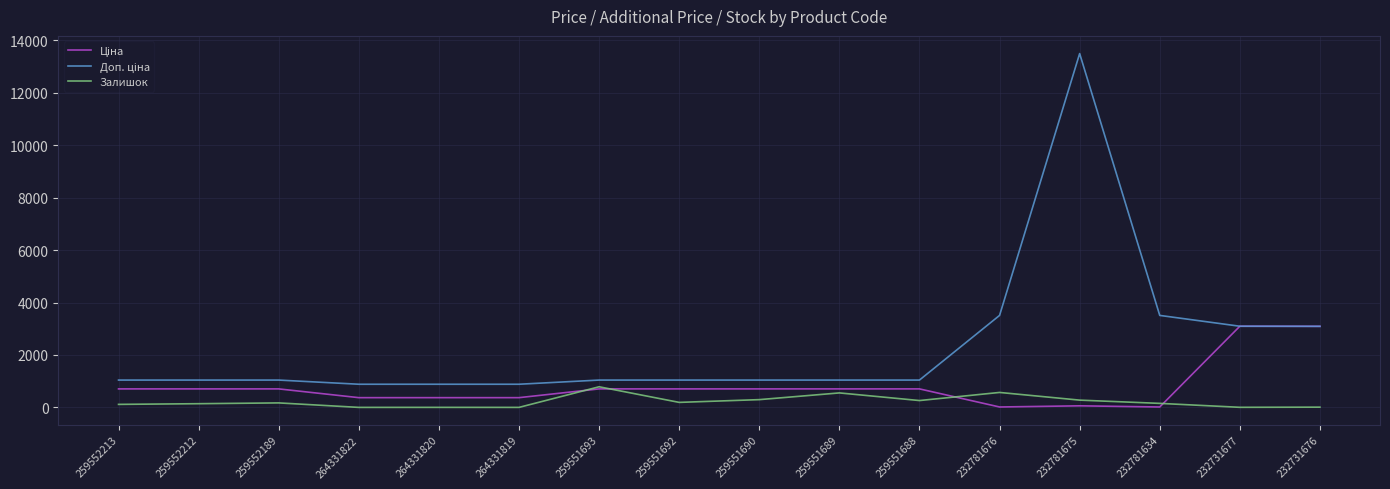

Which label corresponds to the largest value in the chart?

232781675